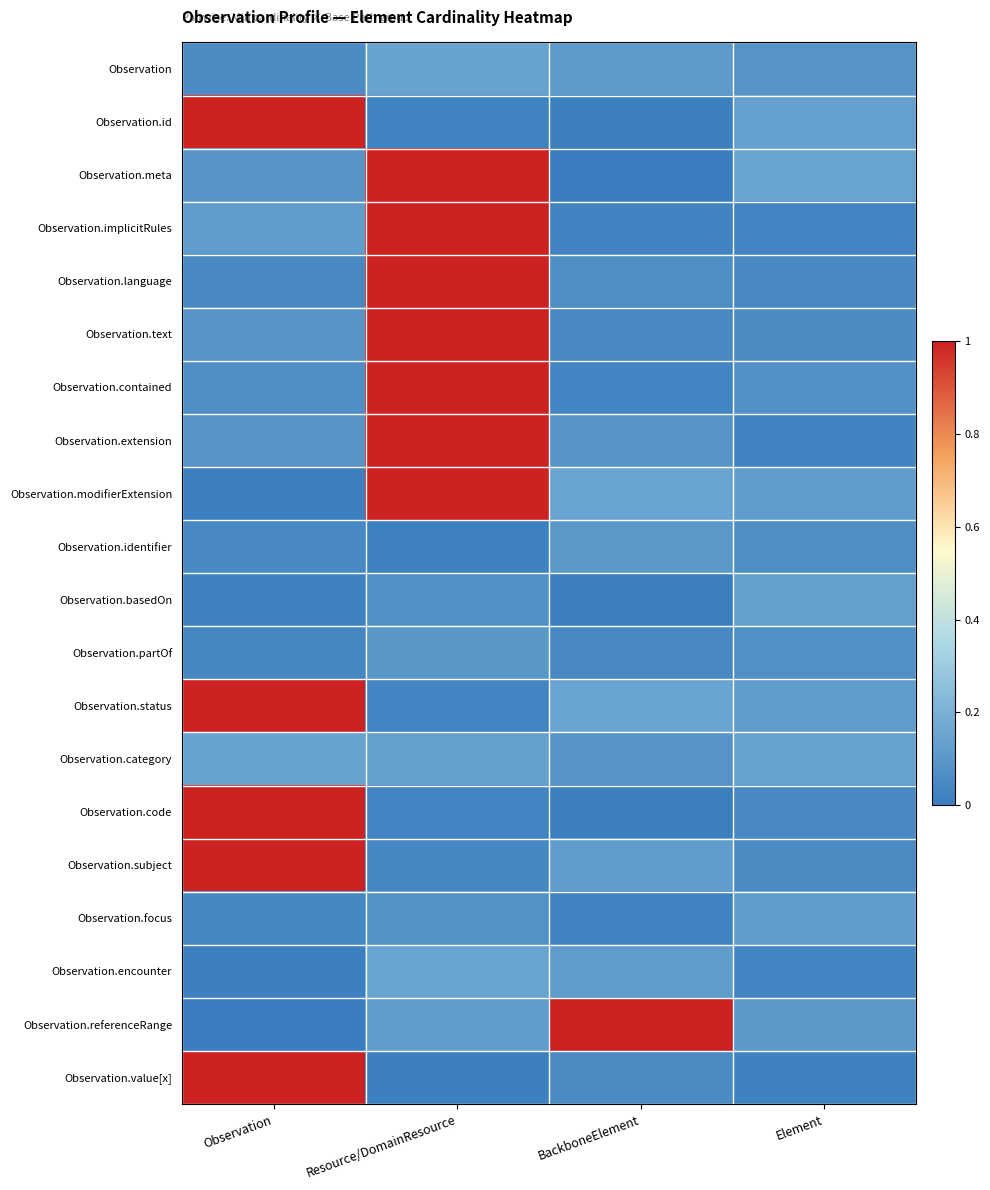

At how many categories does at least one series exceed 0?

4